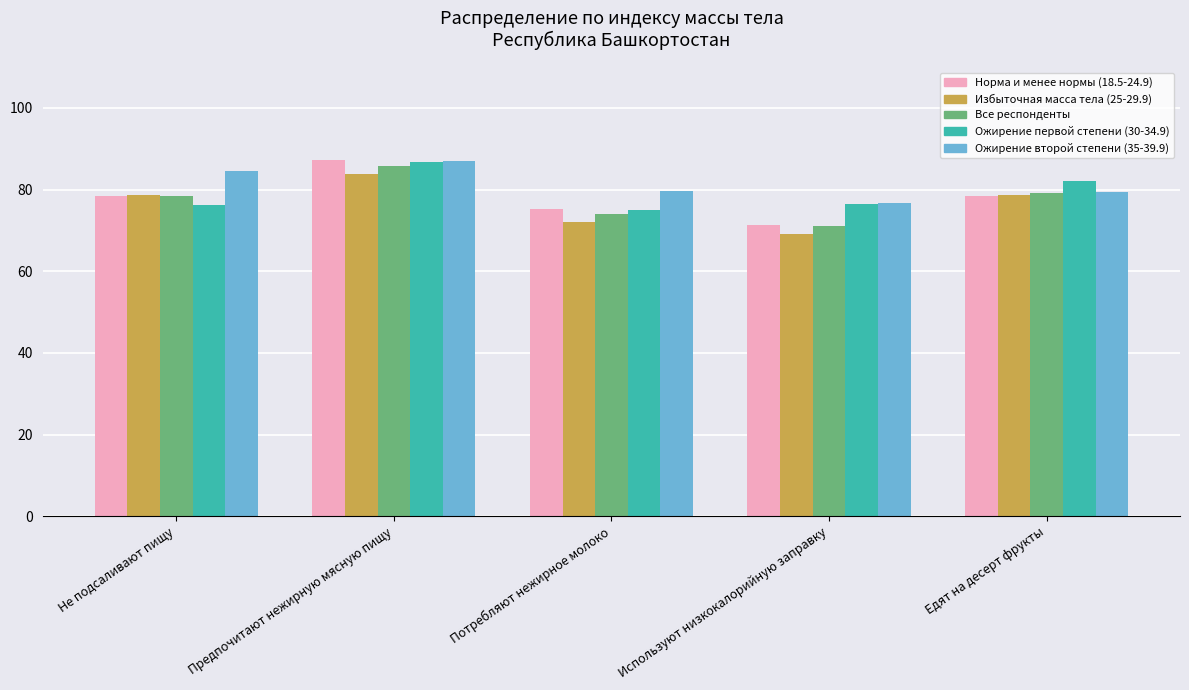

Are the bars horizontal?

No